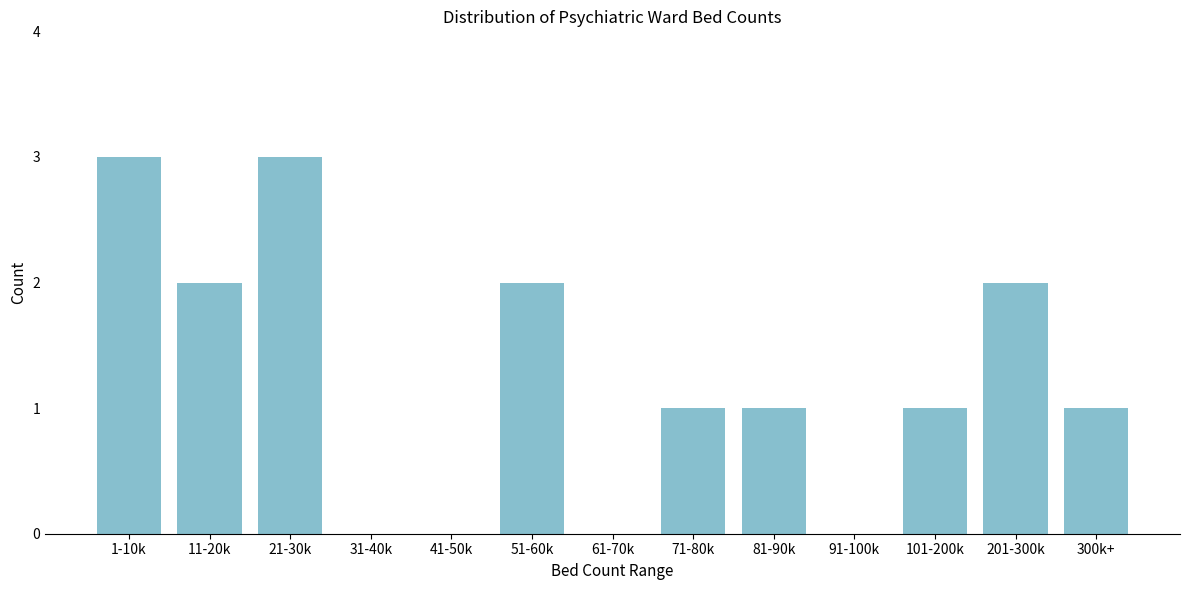

Reading right to left, transcribe all the data shown in this chart.

300k+=1	201-300k=2	101-200k=1	91-100k=0	81-90k=1	71-80k=1	61-70k=0	51-60k=2	41-50k=0	31-40k=0	21-30k=3	11-20k=2	1-10k=3